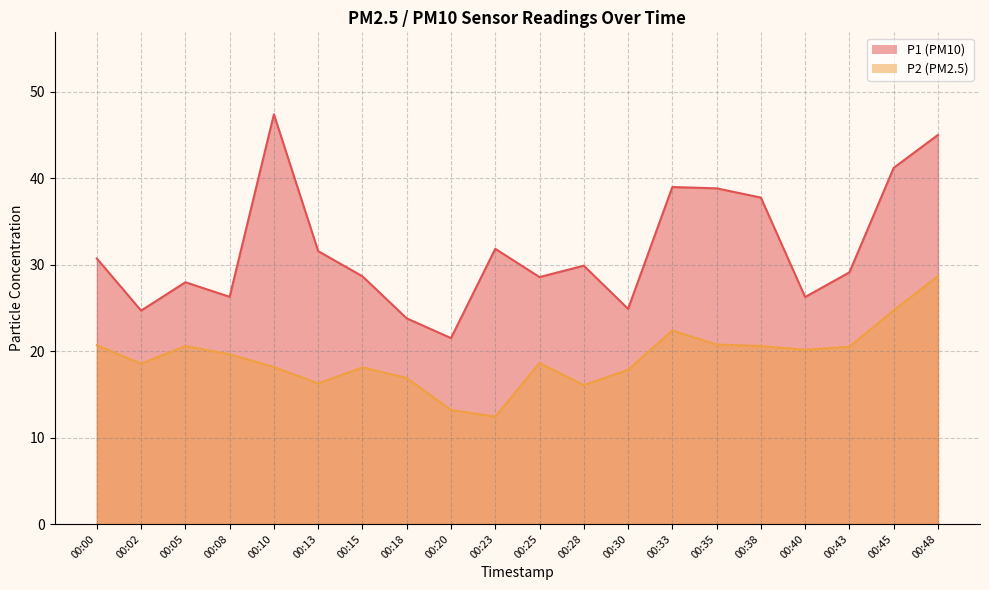

What is the difference between the second highest and second lowest values in the P2 series?

11.5